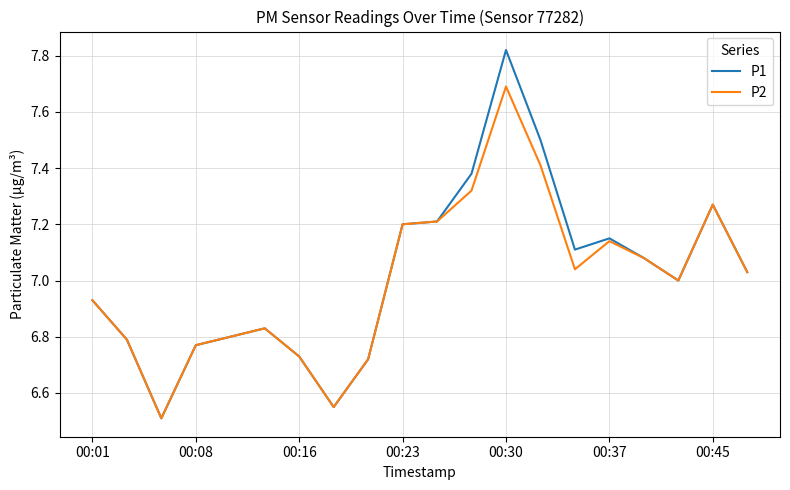

Rank the series by their maximum value, from lowest to highest.

P2, P1